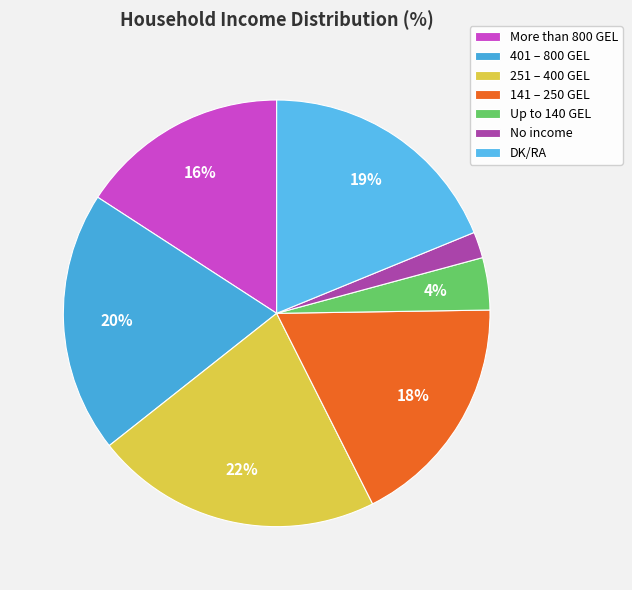

How many slices are in this pie chart?

7